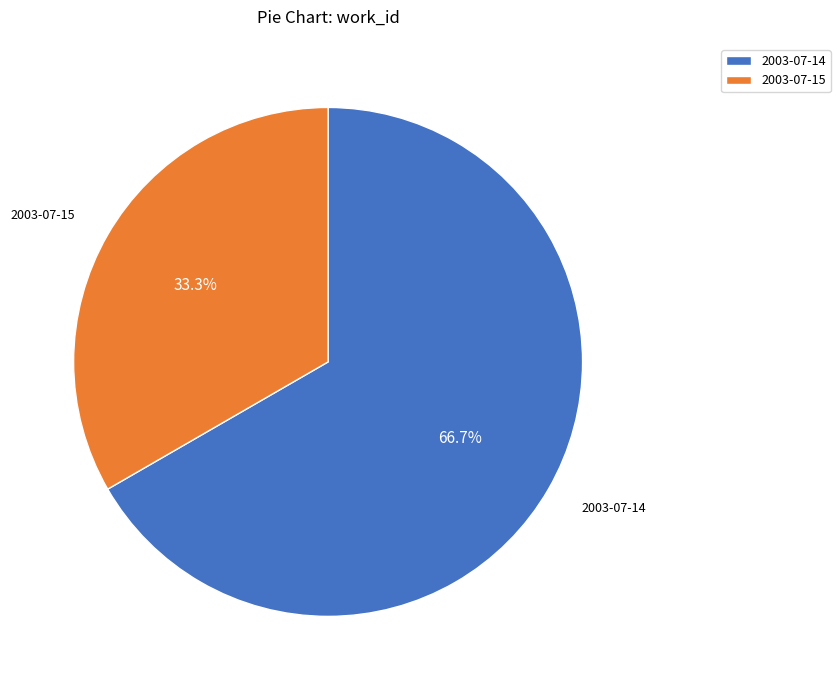

What is the smallest slice in the pie chart?

2003-07-15